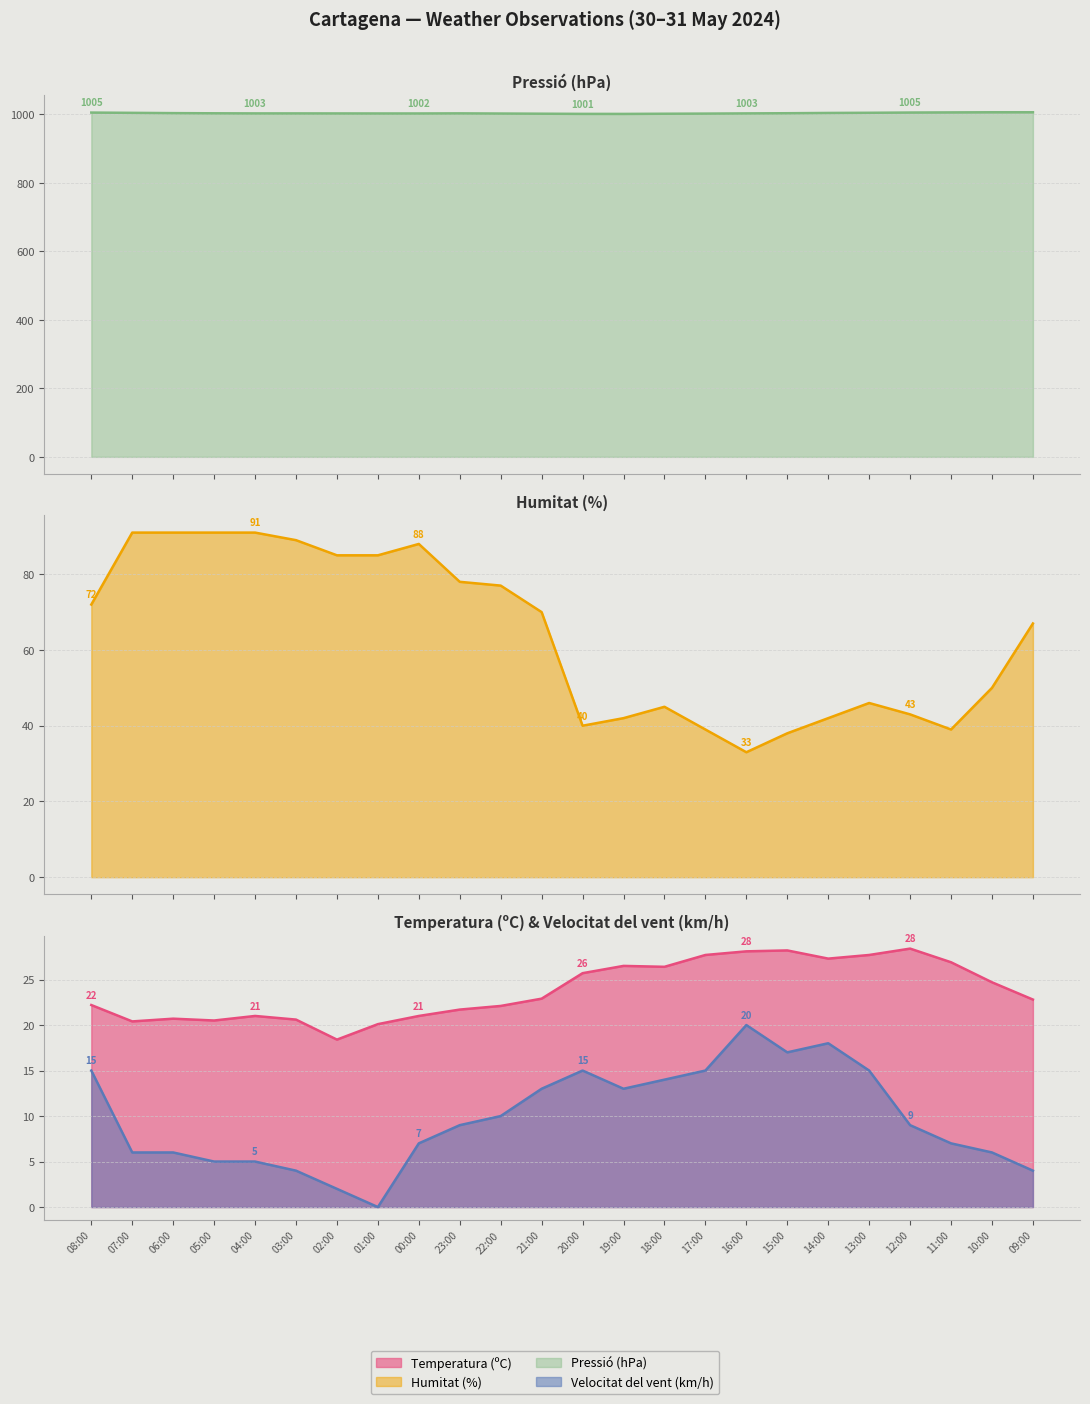

How many interior local peaks does the Temperatura (ºC) series have?

5